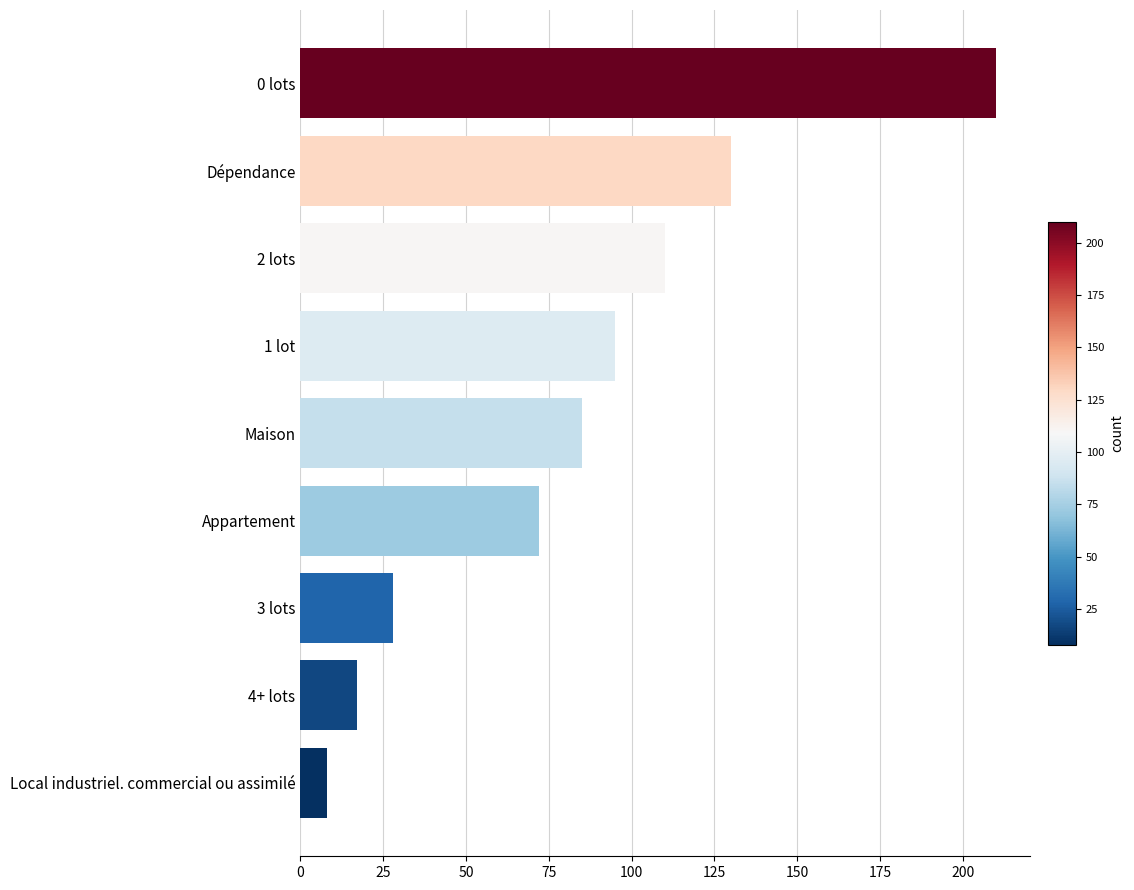

What position from the bottom is 1 lot?

6